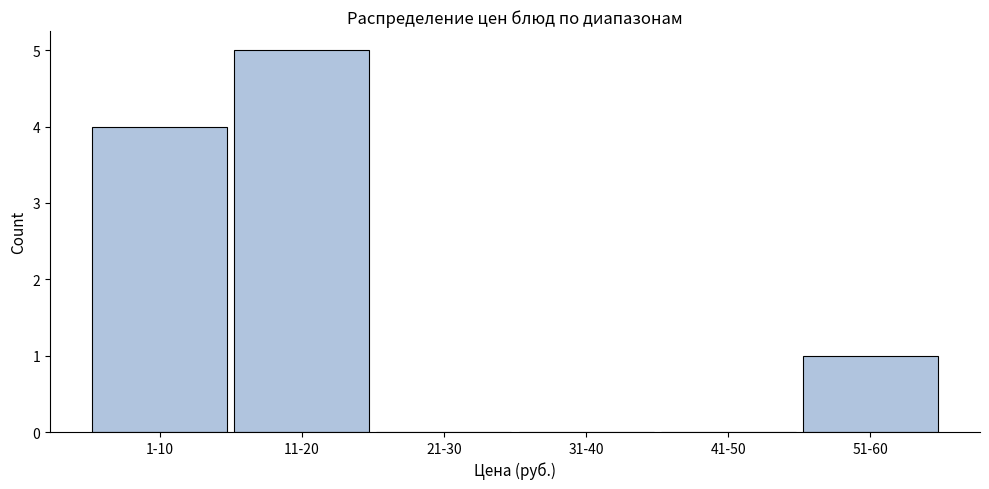

Reading left to right, transcribe all the data shown in this chart.

1-10=4	11-20=5	21-30=0	31-40=0	41-50=0	51-60=1